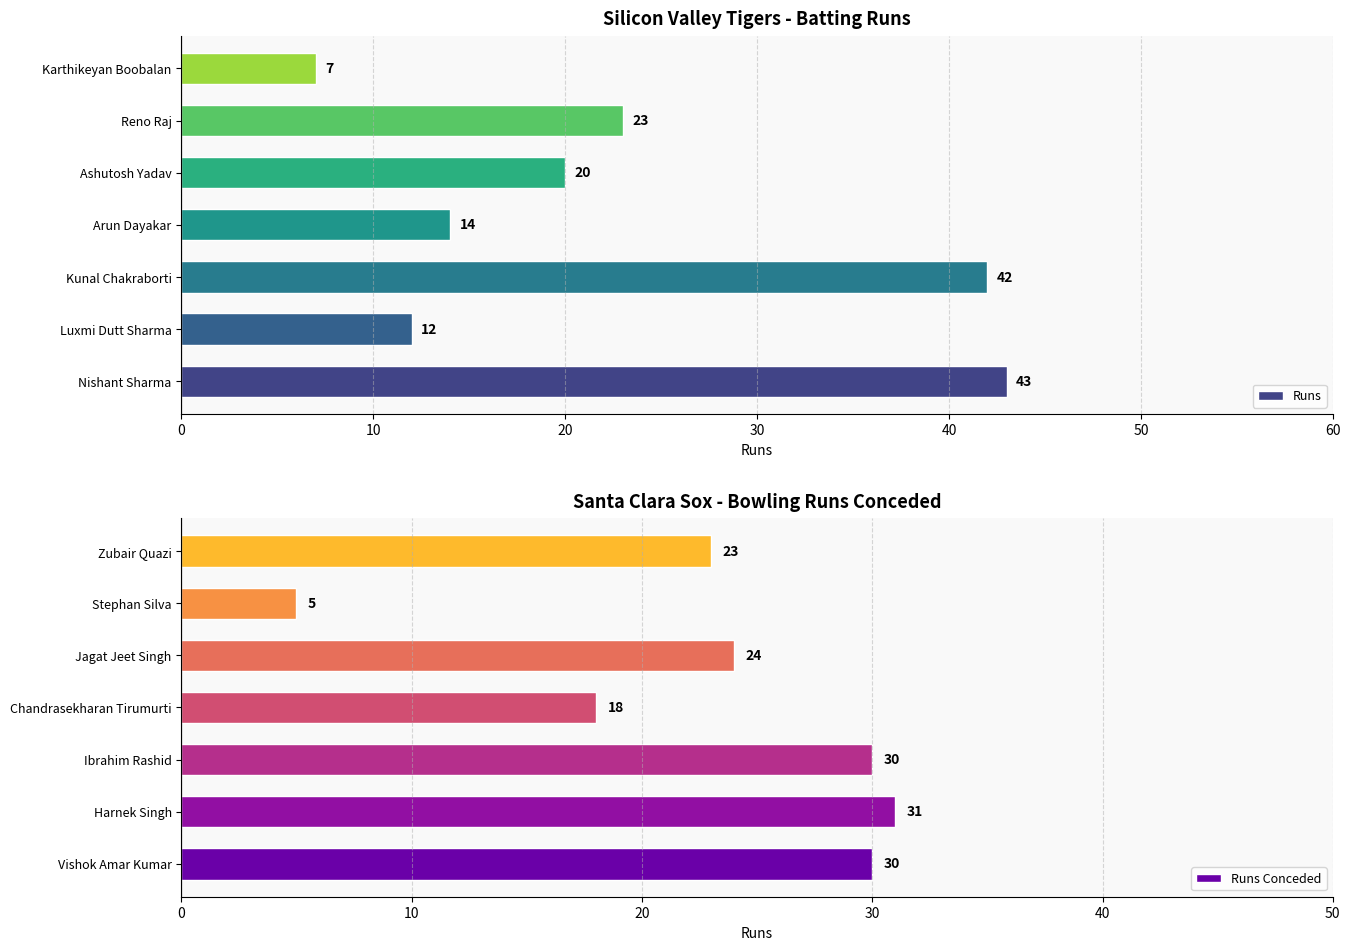

Which series has the largest total across all categories?

Runs